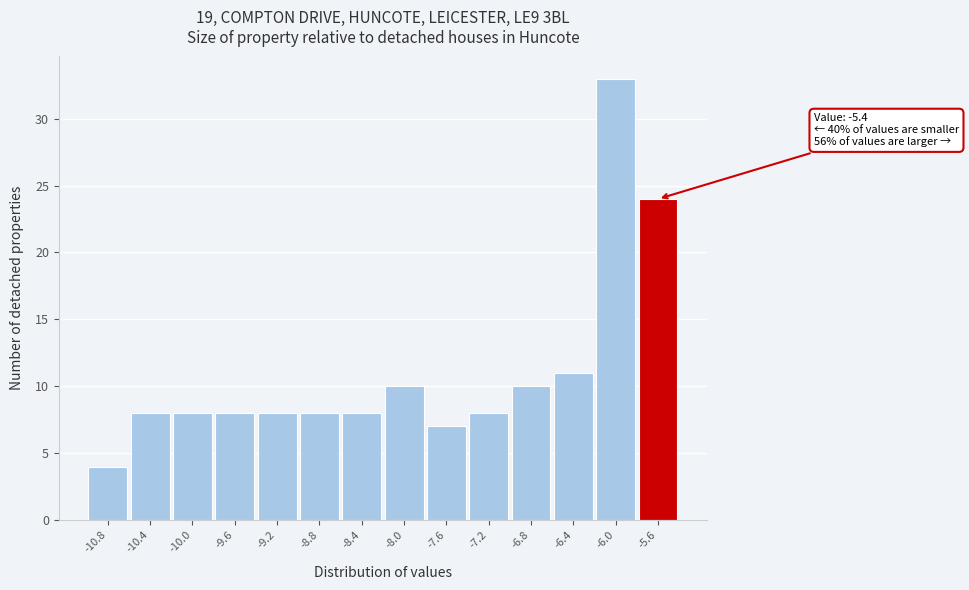

Reading left to right, list all the values displayed in this chart.

4	8	8	8	8	8	8	10	7	8	10	11	33	24